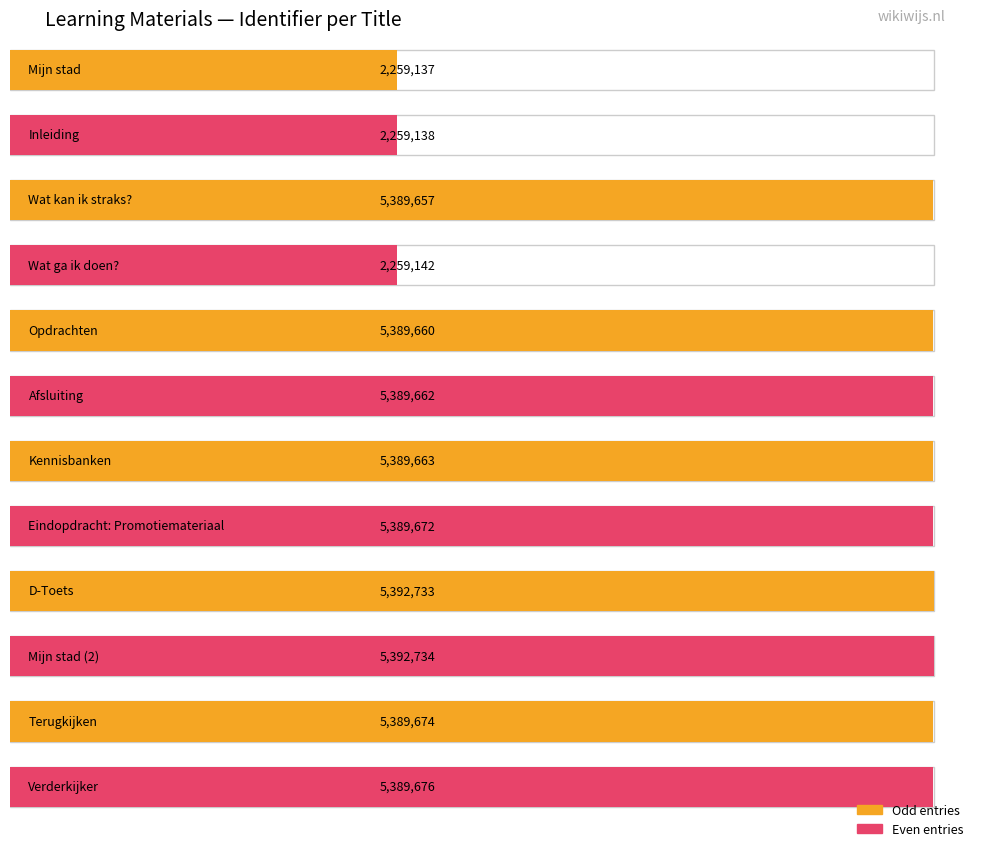

How many values are below 5389663?

6